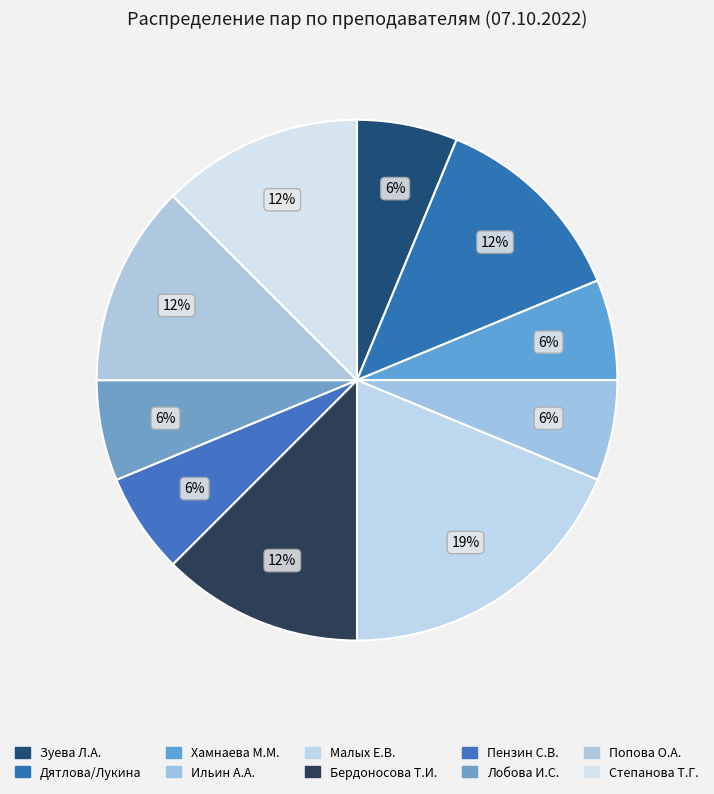

Count the number of slices in the pie.

10